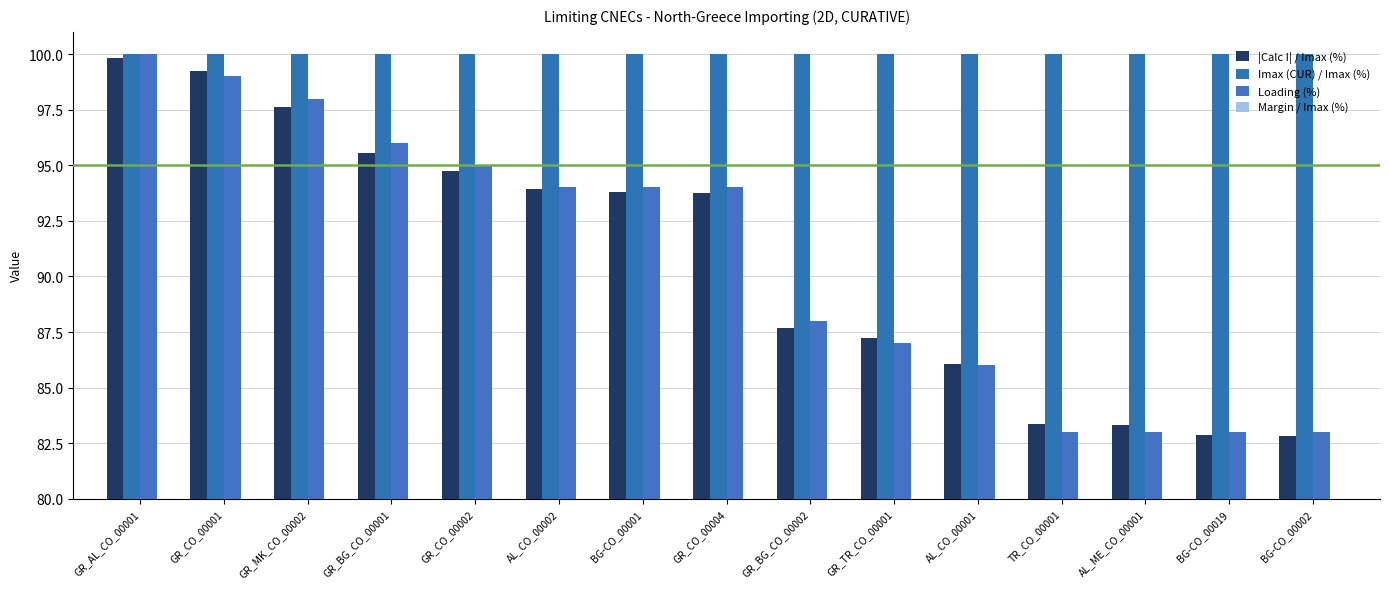

Rank the categories by Margin / Imax (%) value from highest to lowest.

BG-CO_00002, BG-CO_00019, AL_ME_CO_00001, TR_CO_00001, AL_CO_00001, GR_TR_CO_00001, GR_BG_CO_00002, GR_CO_00004, BG-CO_00001, AL_CO_00002, GR_CO_00002, GR_BG_CO_00001, GR_MK_CO_00002, GR_CO_00001, GR_AL_CO_00001